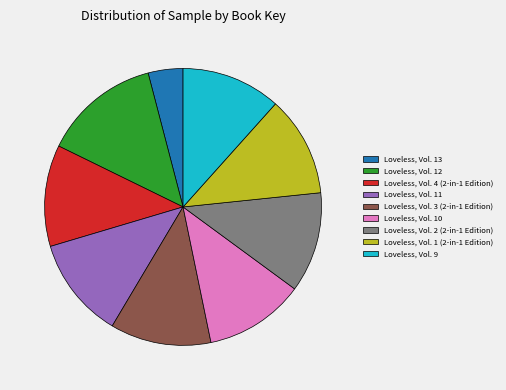

True or false: Loveless, Vol. 2 (2-in-1 Edition) accounts for 12% of the total.

True